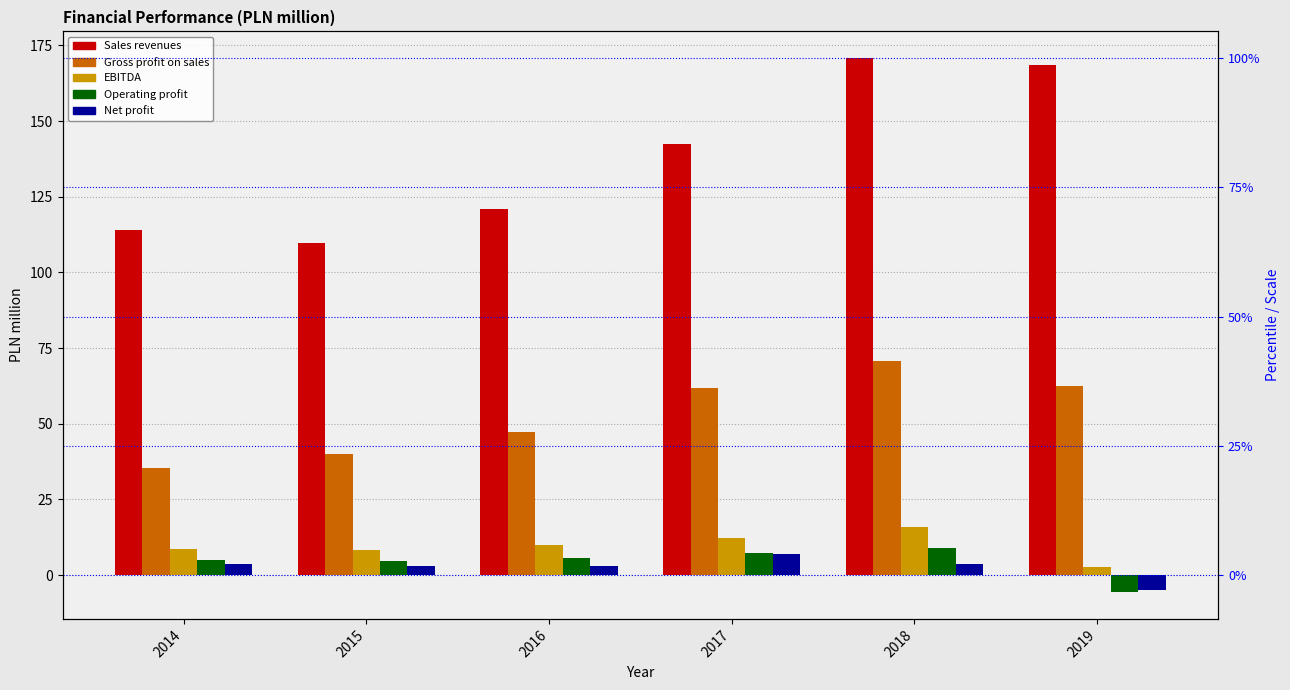

Reading left to right, extract all data points from this chart.

Sales revenues: 113.9	109.6	120.9	142.3	170.8	168.5
Gross profit on sales: 35.2	39.9	47.2	61.9	70.7	62.5
EBITDA: 8.4	8.4	9.9	12.3	15.8	2.6
Operating profit: 5.0	4.8	5.5	7.3	9.0	-5.7
Net profit: 3.5	3.0	3.1	7.0	3.6	-4.8